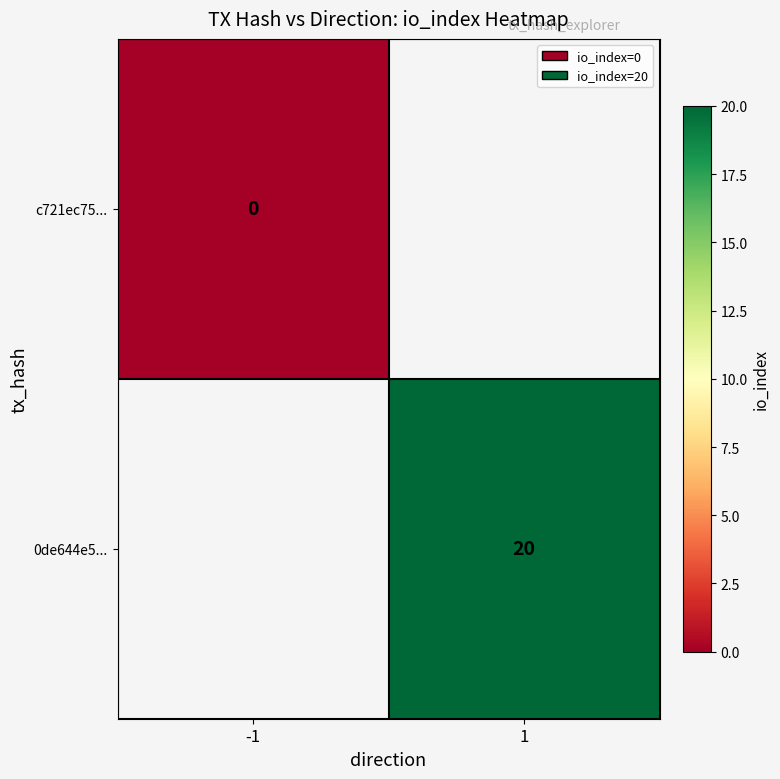

Which category has the lowest value across all series?

-1